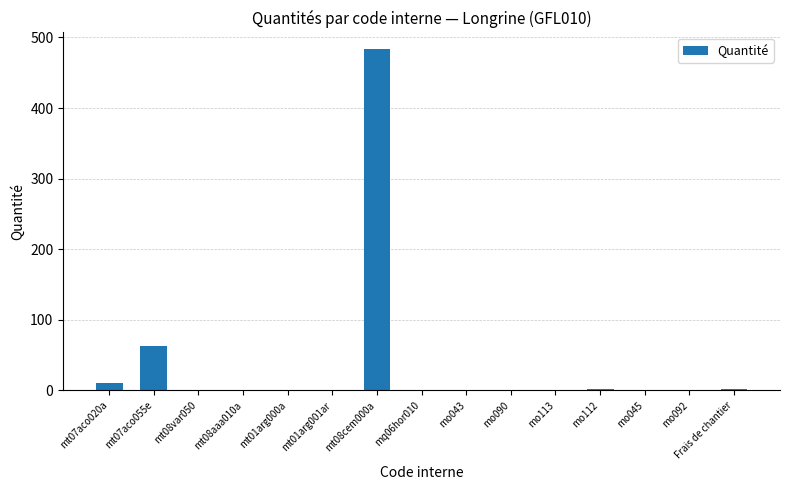

Where is the data nearest to the value 241?

mt07aco055e